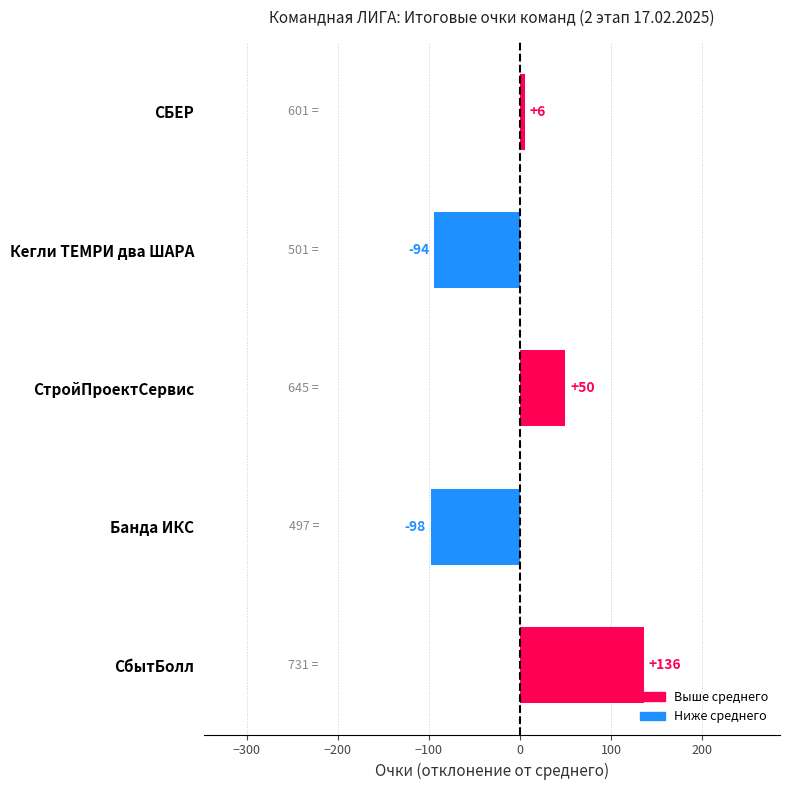

Reading top to bottom, extract all data points from this chart.

СБЕР=6	Кегли ТЕМРИ два ШАРА=-94	СтройПроектСервис=50	Банда ИКС=-98	СбытБолл=136